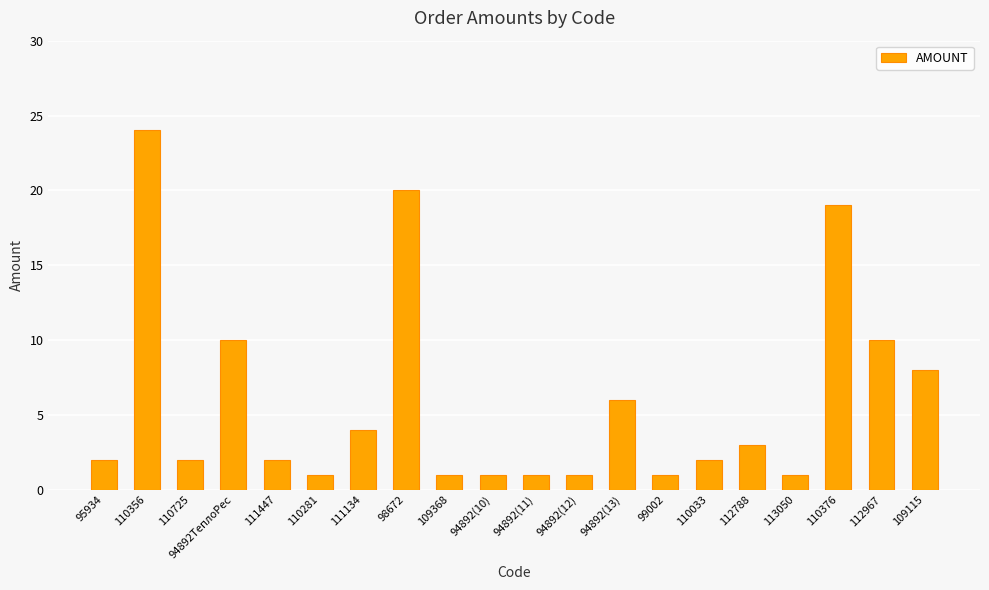

Reading left to right, transcribe all the data shown in this chart.

95934=2	110356=24	110725=2	94892ТеплоРес=10	111447=2	110281=1	111134=4	98672=20	109368=1	94892(10)=1	94892(11)=1	94892(12)=1	94892(13)=6	99002=1	110033=2	112788=3	113050=1	110376=19	112967=10	109115=8